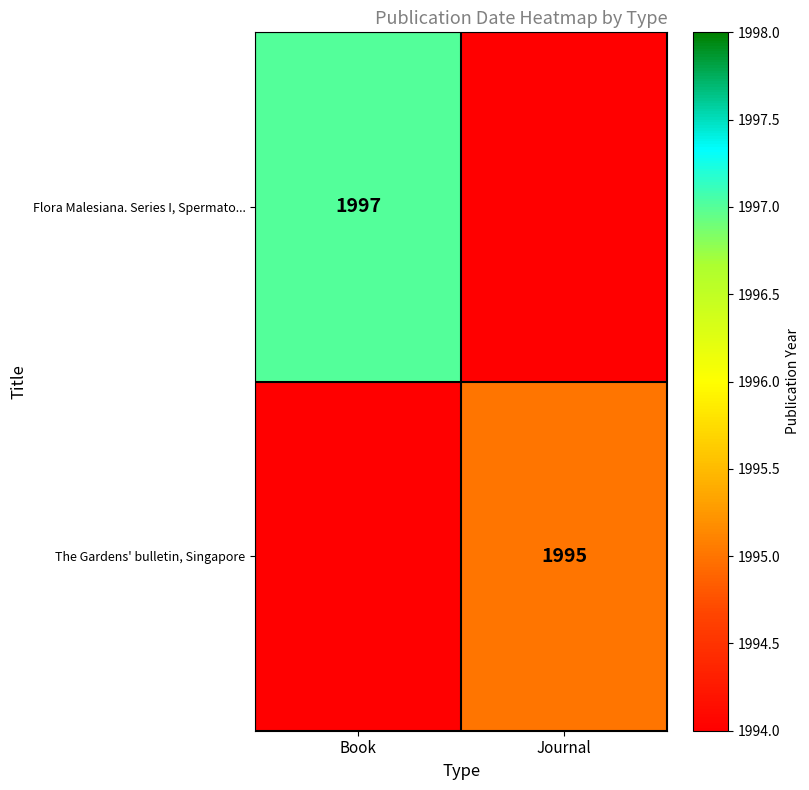

What is the greatest value displayed?

1997.0